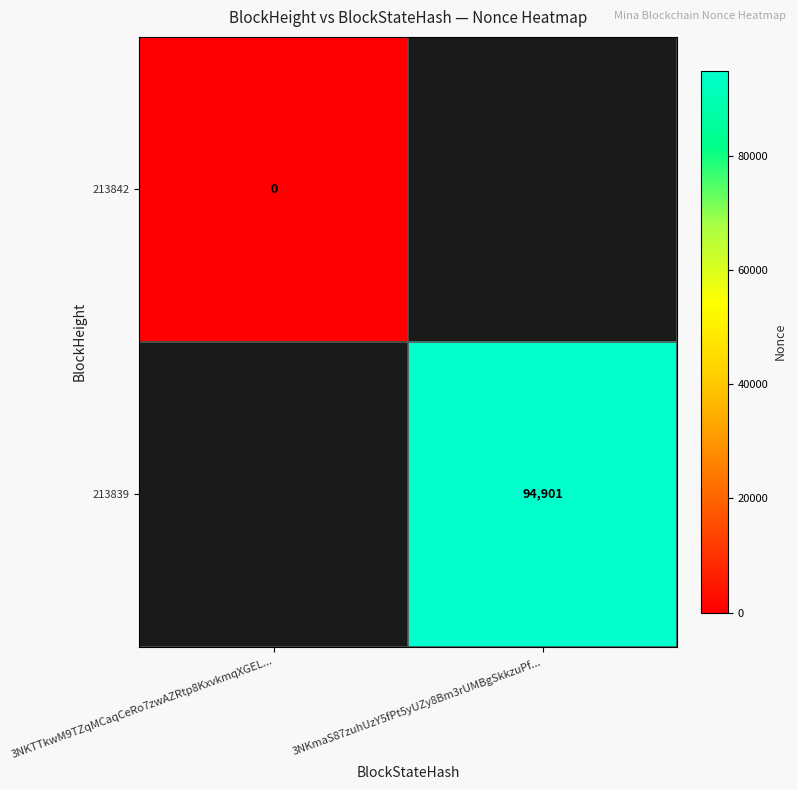

The value of 213839 at 3NKmaS87zuhUzY5fPt5yUZy8Bm3rUMBgSkkzuPf... is 94901. True or false?

True